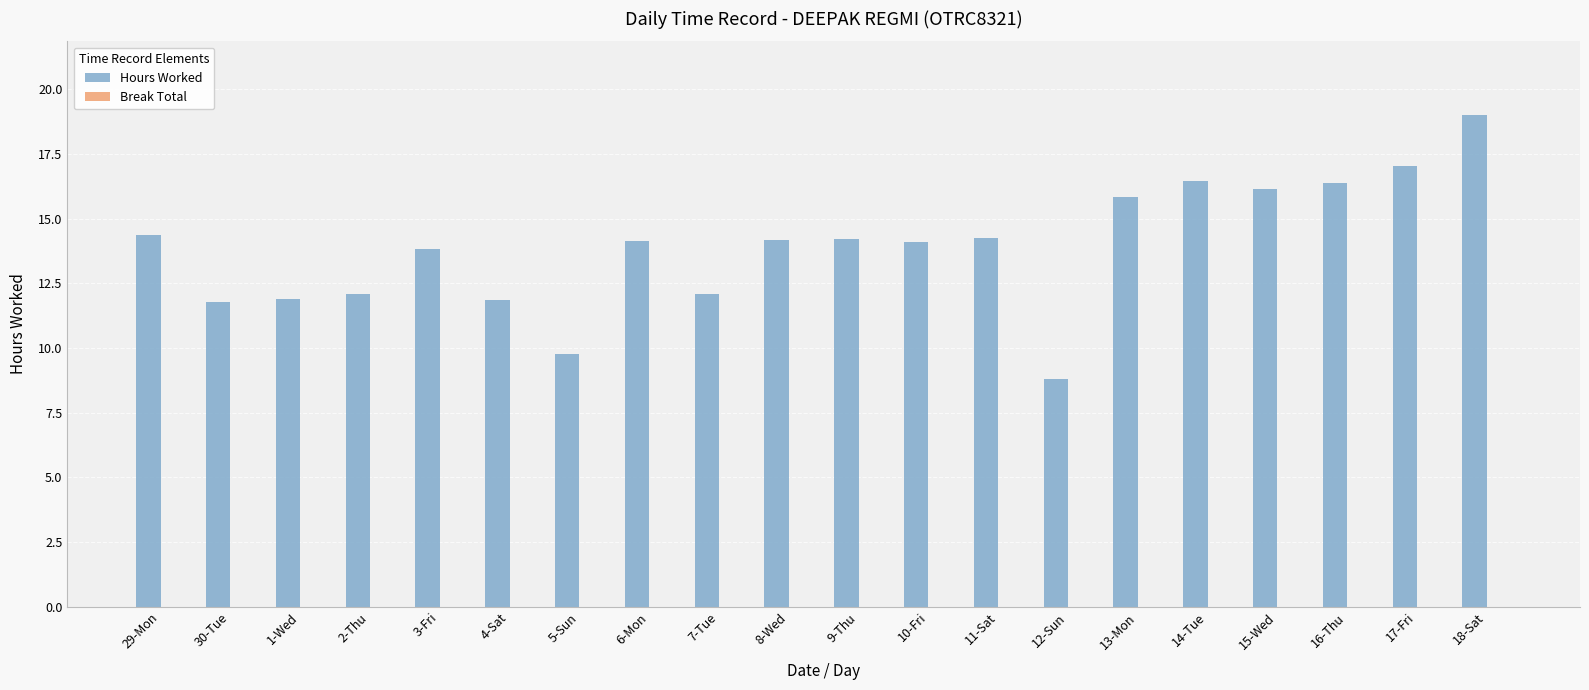

True or false: the data shows 4.0 at 1-Wed.

False